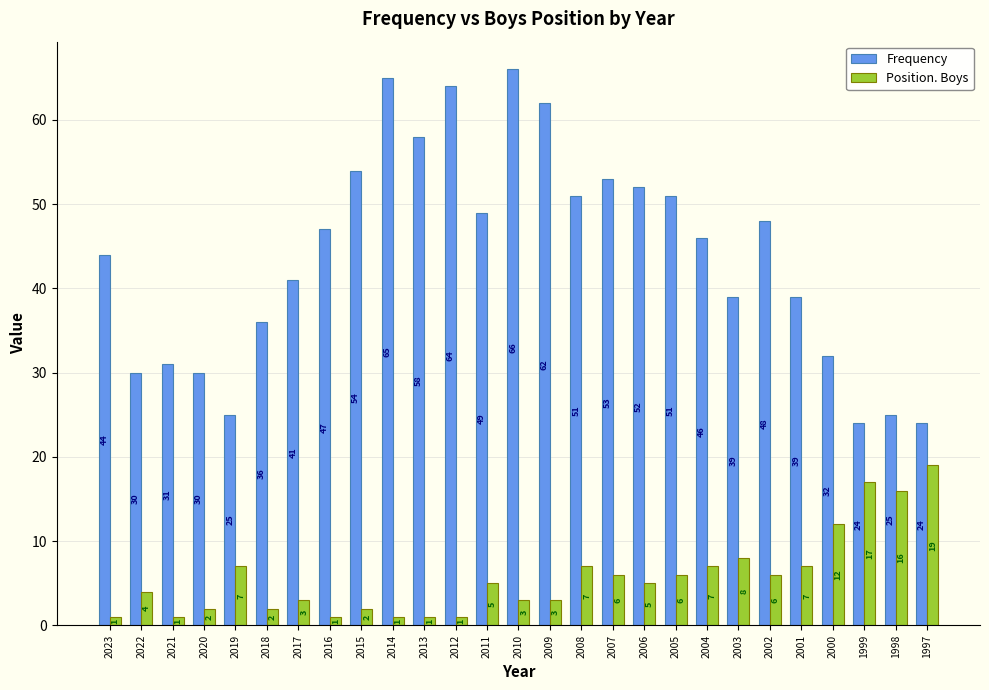

What is the difference between the Position. Boys values at 2004 and 2011?

2